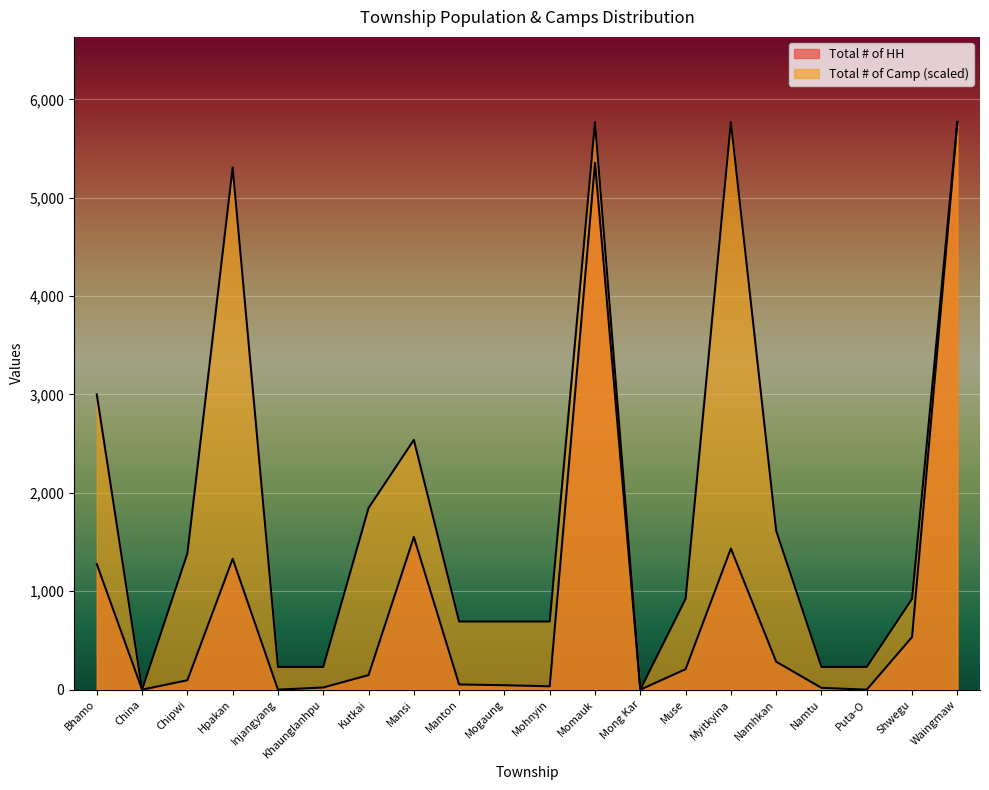

At Mansi, list the series in order from smallest to largest.

Total # of HH, Total # of Camp